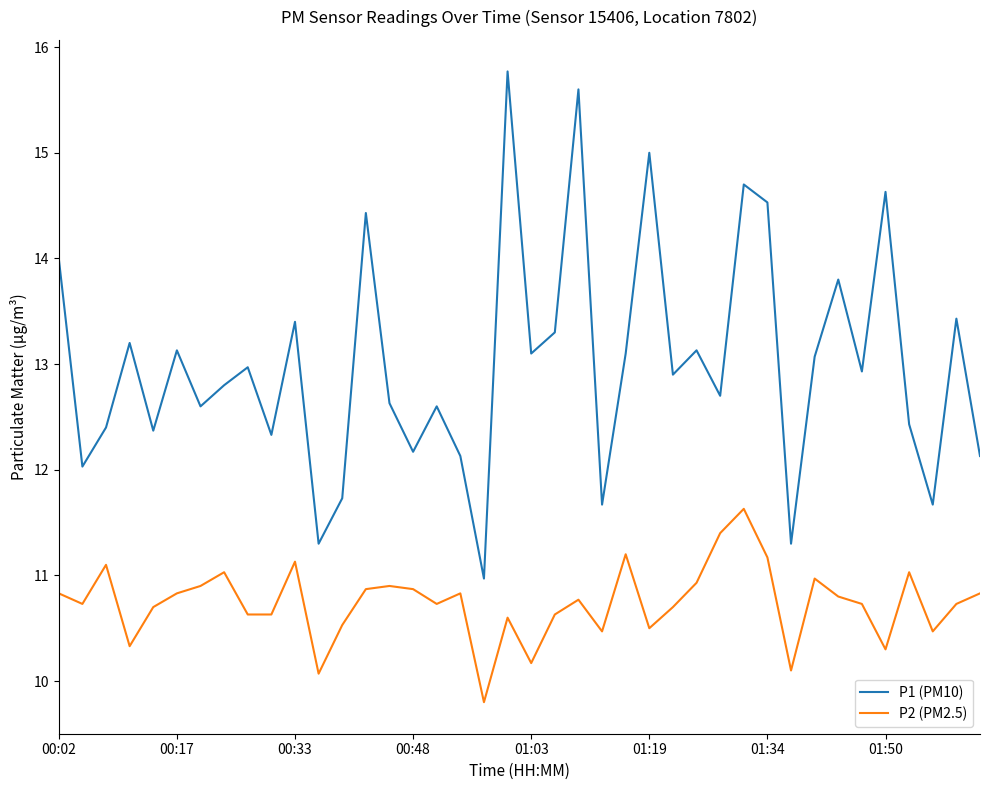

What is the average value of the P1 (PM10) series?

13.0